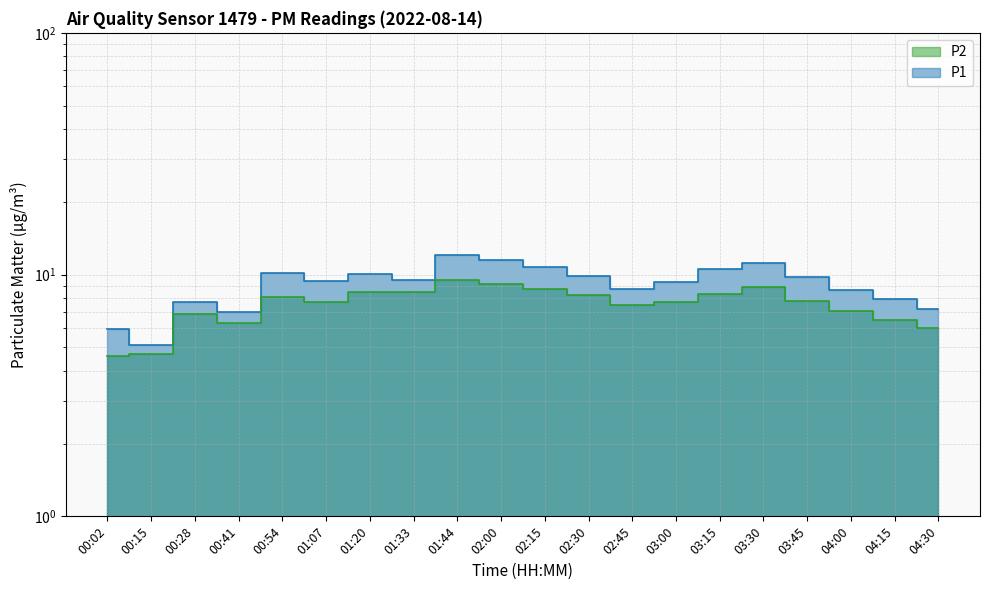

What are all the series names shown in the legend?

P1, P2